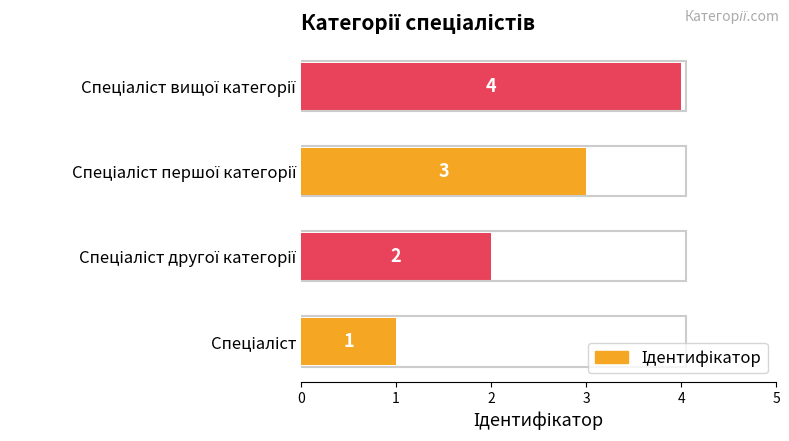

What is the maximum value shown in the chart?

4